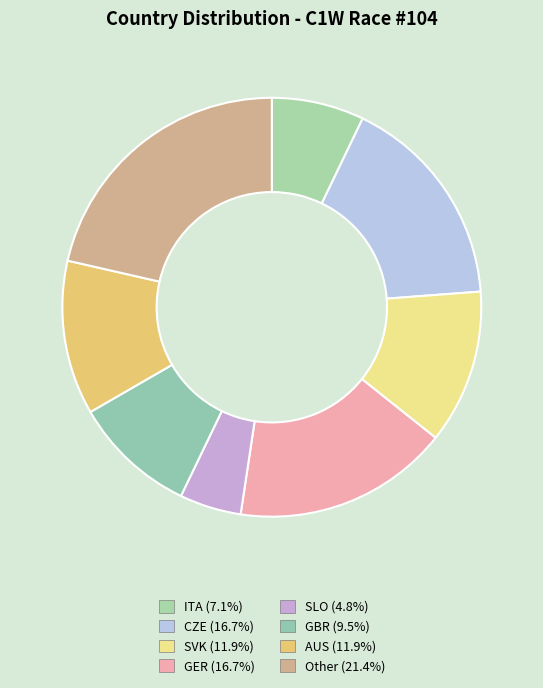

Rank the categories by value from lowest to highest.

SLO, ITA, GBR, SVK, AUS, CZE, GER, Other